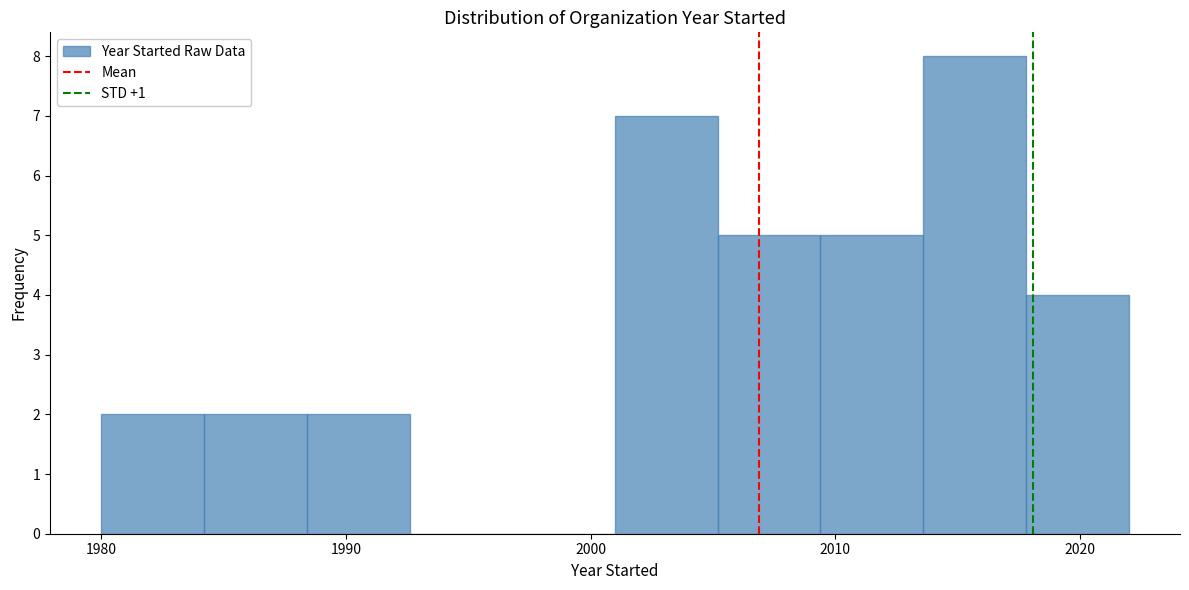

Reading left to right, list every bar in this chart as the range it spans on the x-axis followed by its height. Neither the bar edges nor the heights are printed on the chart, so give them approximately, as read against the axes.

1980.0 to 1984.2: 2
1984.2 to 1988.4: 2
1988.4 to 1992.6: 2
1992.6 to 1996.8: 0
1996.8 to 2001.0: 0
2001.0 to 2005.2: 7
2005.2 to 2009.4: 5
2009.4 to 2013.6: 5
2013.6 to 2017.8: 8
2017.8 to 2022.0: 4